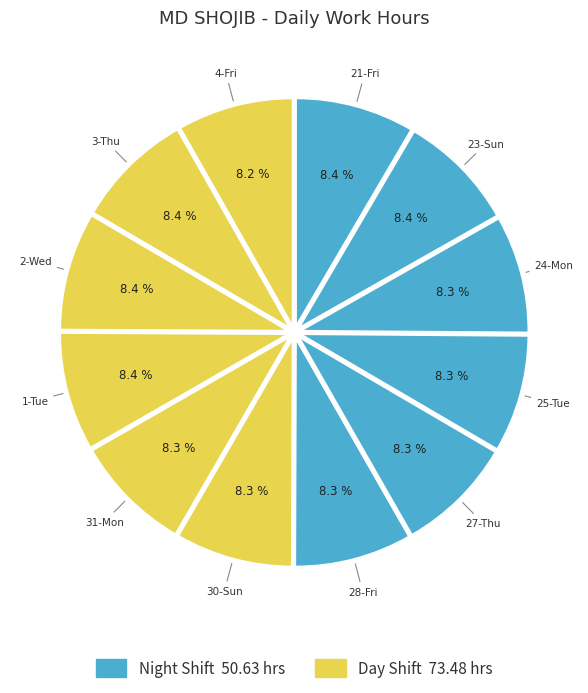

To the nearest percent, what is the average slice percentage?

8%